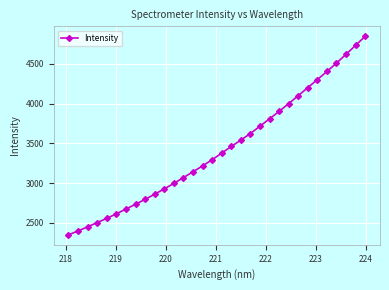

What is the smallest value displayed?

2348.5